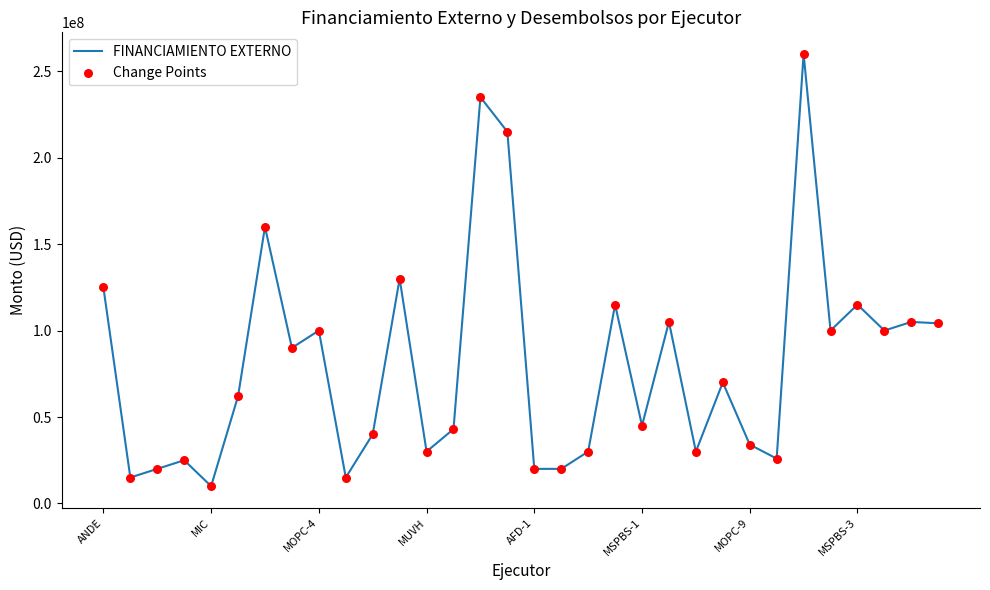

What is the maximum value shown in the chart?

260000000